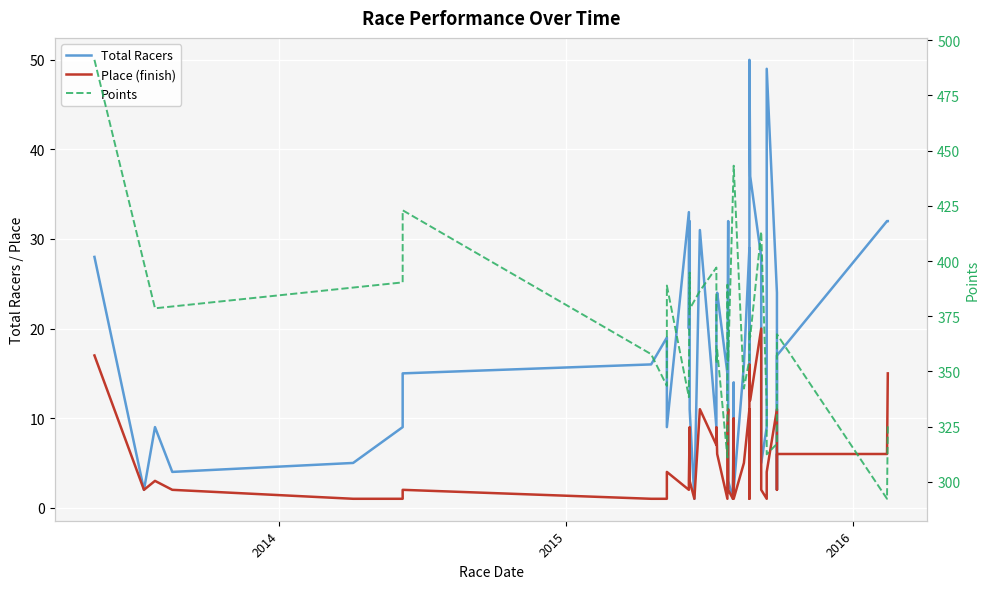

True or false: Total Racers has a value of 11 at 2015-06-07.

True